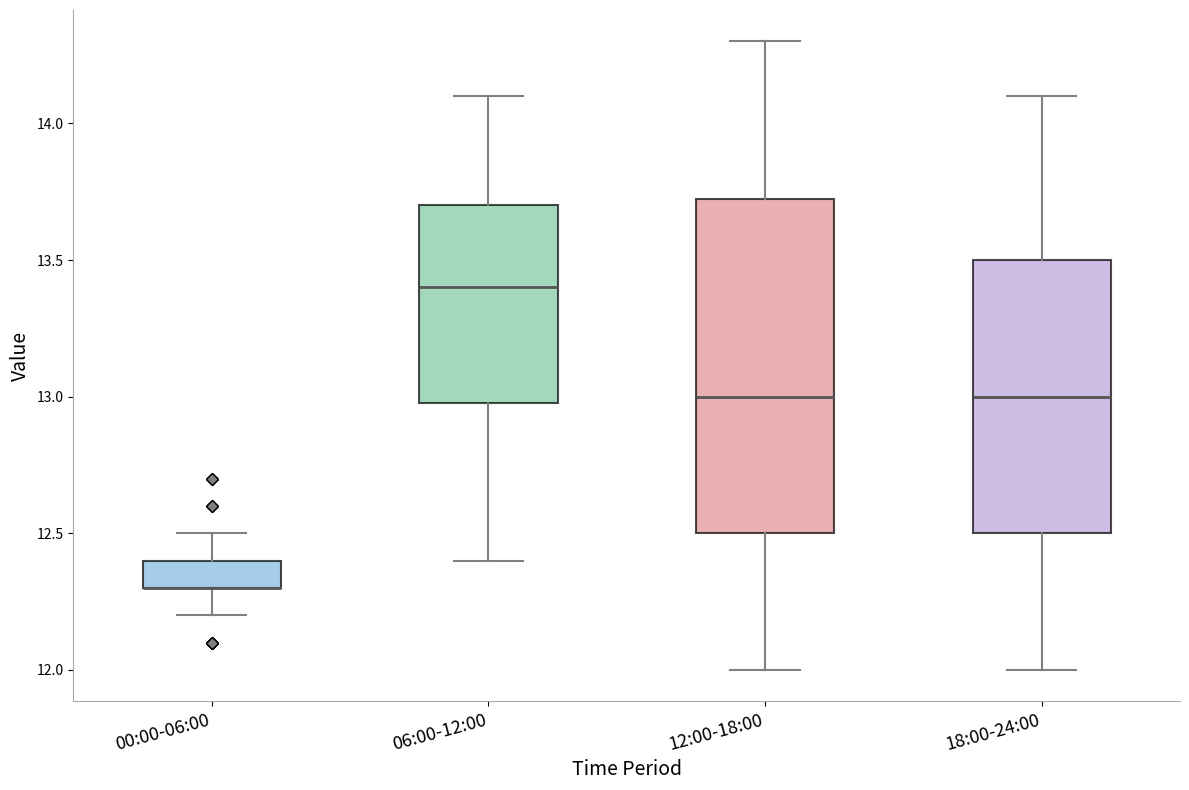

Which box is the tallest, from its lower edge to its upper edge?

12:00-18:00